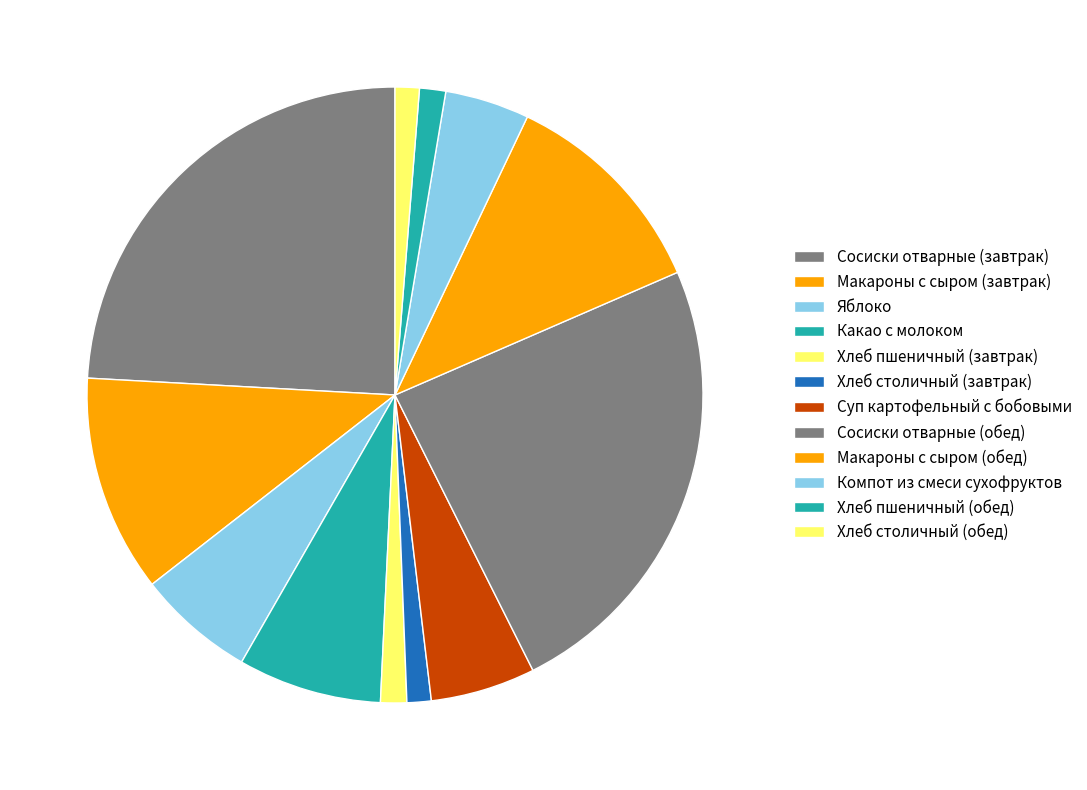

Count the number of slices in the pie.

12